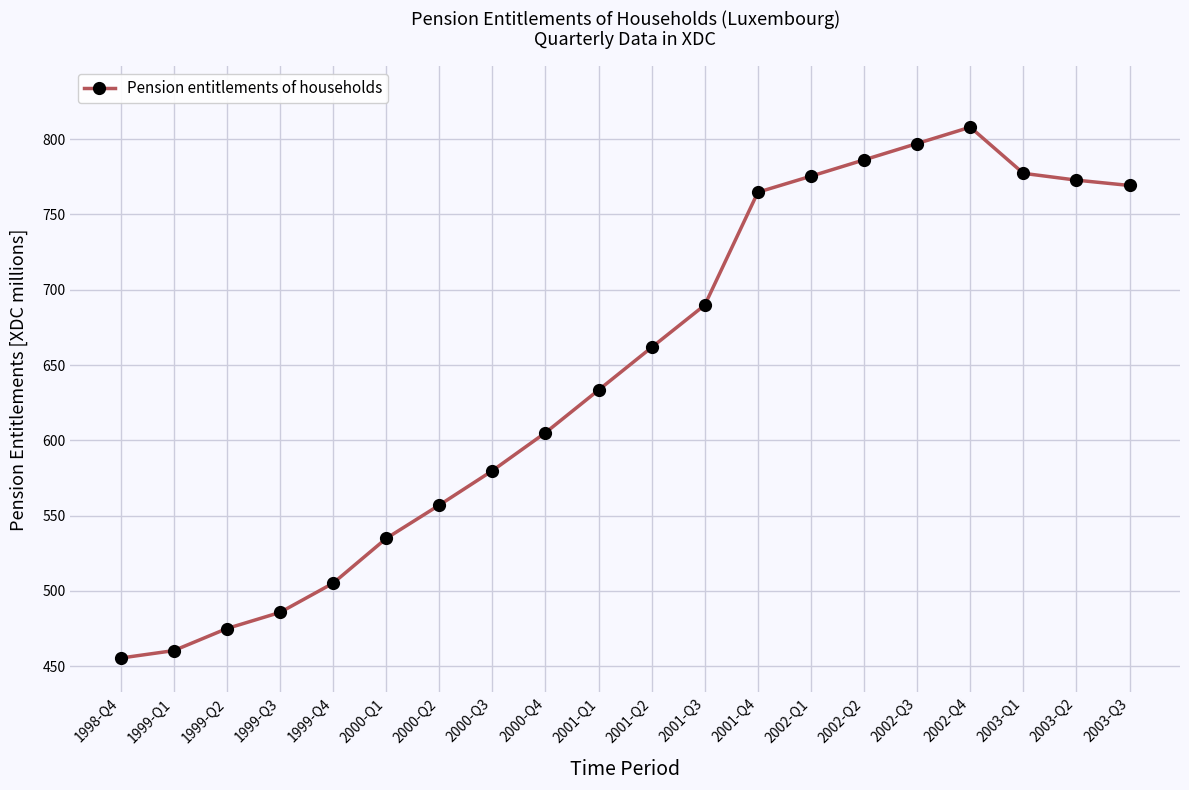

The chart shows a value of 808.0 at 2002-Q4. True or false?

True